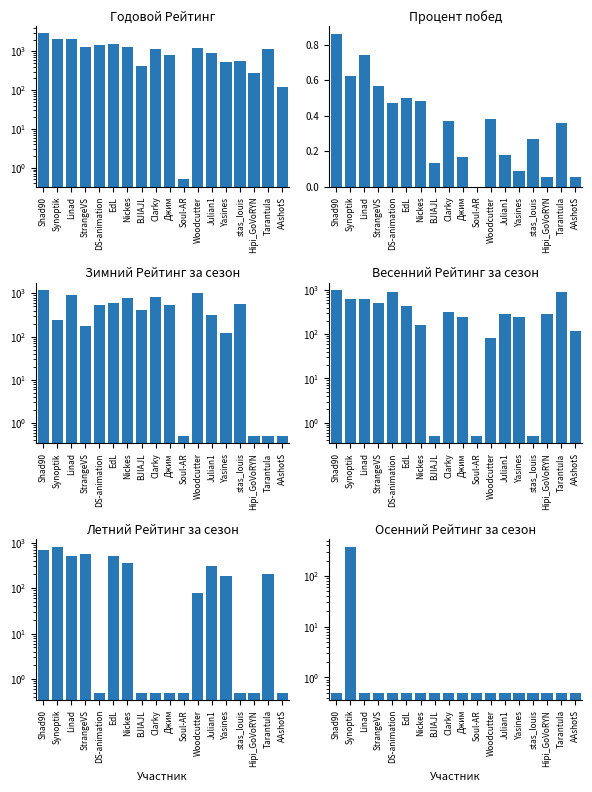

True or false: Процент побед has a value of 0.4 at Woodcutter.

True